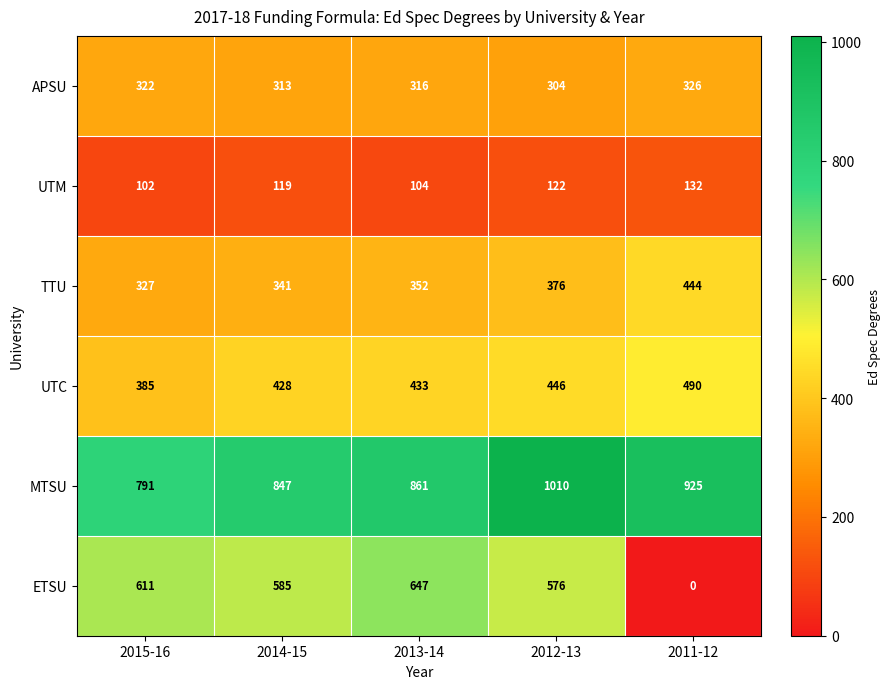

Is it true that TTU equals 327 at 2015-16?

True